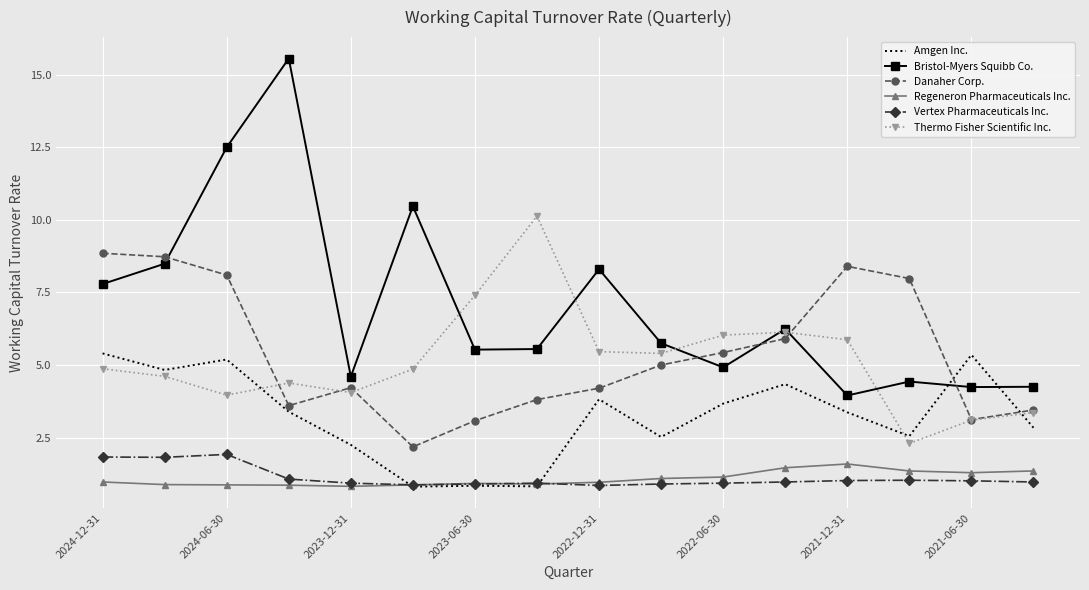

True or false: Vertex Pharmaceuticals Inc. and Danaher Corp. cross at least once.

False